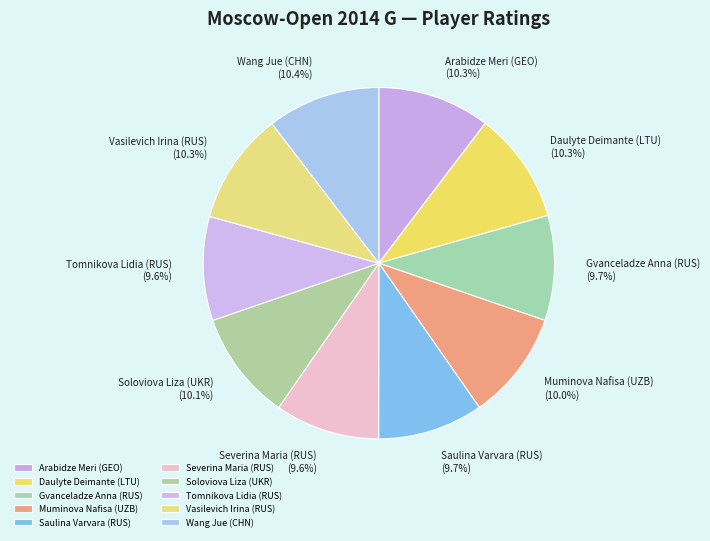

To the nearest percent, what percentage of the pie is Gvanceladze Anna (RUS)?

10%